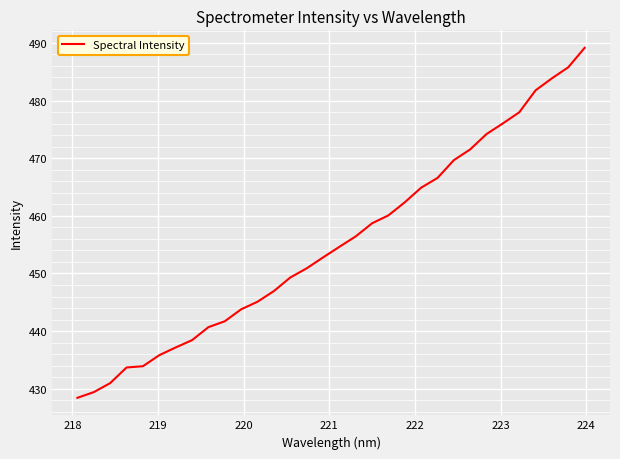

What is the maximum value shown in the chart?

489.1